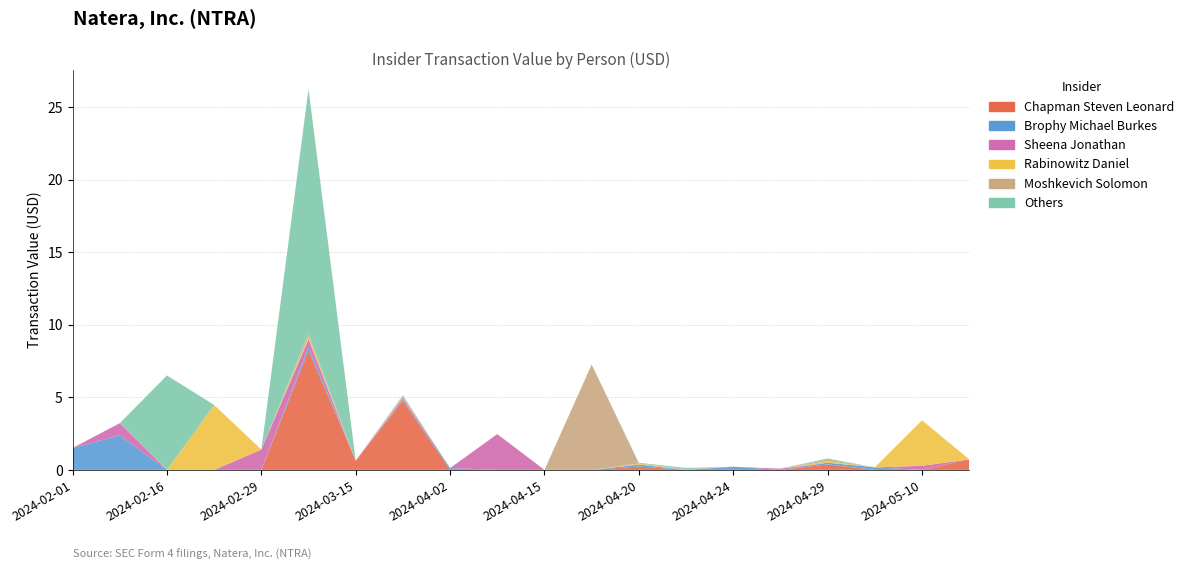

Reading left to right, extract all data points from this chart.

Chapman Steven Leonard: 2024-02-01=0	2024-02-06=0	2024-02-06=0	2024-02-16=0	2024-02-27=0	2024-02-29=0	2024-03-05=824092	2024-03-05=7403534	2024-03-15=634797	2024-03-27=4772752	2024-04-02=0	2024-04-03=0	2024-04-15=0	2024-04-16=0	2024-04-20=233200	2024-04-23=0	2024-04-24=0	2024-04-25=0	2024-04-29=380378	2024-05-01=0	2024-05-10=0	2024-05-15=725911
Brophy Michael Burkes: 2024-02-01=1509081	2024-02-06=2383129	2024-02-06=0	2024-02-16=0	2024-02-27=0	2024-02-29=0	2024-03-05=249719	2024-03-05=0	2024-03-15=0	2024-03-27=82640	2024-04-02=127629	2024-04-03=0	2024-04-15=0	2024-04-16=0	2024-04-20=139171	2024-04-23=0	2024-04-24=219365	2024-04-25=0	2024-04-29=115306	2024-05-01=175344	2024-05-10=0	2024-05-15=0
Sheena Jonathan: 2024-02-01=0	2024-02-06=0	2024-02-06=840596	2024-02-16=0	2024-02-27=0	2024-02-29=1403542	2024-03-05=534331	2024-03-05=0	2024-03-15=0	2024-03-27=130456	2024-04-02=0	2024-04-03=2468822	2024-04-15=0	2024-04-16=0	2024-04-20=0	2024-04-23=0	2024-04-24=0	2024-04-25=89550	2024-04-29=0	2024-05-01=0	2024-05-10=283794	2024-05-15=0
Rabinowitz Daniel: 2024-02-01=0	2024-02-06=0	2024-02-06=0	2024-02-16=0	2024-02-27=4478268	2024-02-29=0	2024-03-05=190868	2024-03-05=0	2024-03-15=0	2024-03-27=67179	2024-04-02=0	2024-04-03=0	2024-04-15=0	2024-04-16=0	2024-04-20=71915	2024-04-23=0	2024-04-24=0	2024-04-25=0	2024-04-29=98448	2024-05-01=0	2024-05-10=3137567	2024-05-15=0
Moshkevich Solomon: 2024-02-01=0	2024-02-06=0	2024-02-06=0	2024-02-16=0	2024-02-27=0	2024-02-29=0	2024-03-05=198361	2024-03-05=0	2024-03-15=0	2024-03-27=63924	2024-04-02=0	2024-04-03=0	2024-04-15=0	2024-04-16=7265651	2024-04-20=0	2024-04-23=48522	2024-04-24=0	2024-04-25=0	2024-04-29=111394	2024-05-01=0	2024-05-10=0	2024-05-15=0
Others: 2024-02-01=0	2024-02-06=0	2024-02-06=0	2024-02-16=6514371	2024-02-27=0	2024-02-29=0	2024-03-05=16694485	2024-03-05=162400	2024-03-15=0	2024-03-27=41953	2024-04-02=0	2024-04-03=0	2024-04-15=0	2024-04-16=0	2024-04-20=47700	2024-04-23=86526	2024-04-24=0	2024-04-25=0	2024-04-29=86526	2024-05-01=0	2024-05-10=0	2024-05-15=0